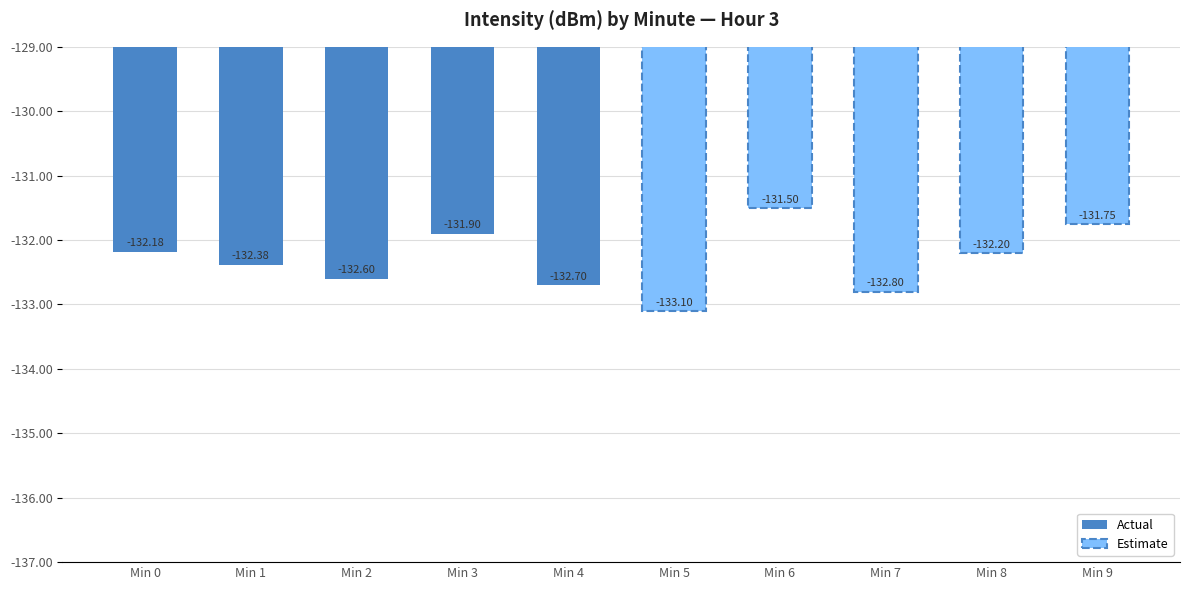

Count the Actual values in the range -132 to -131.

1